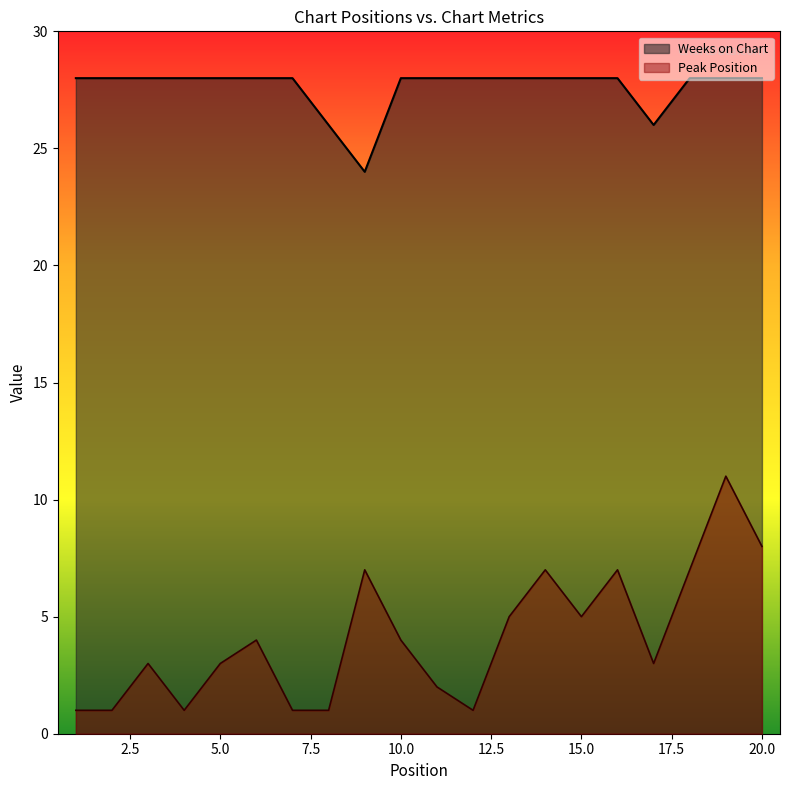

Is it true that Peak Position equals 1 at 4?

True